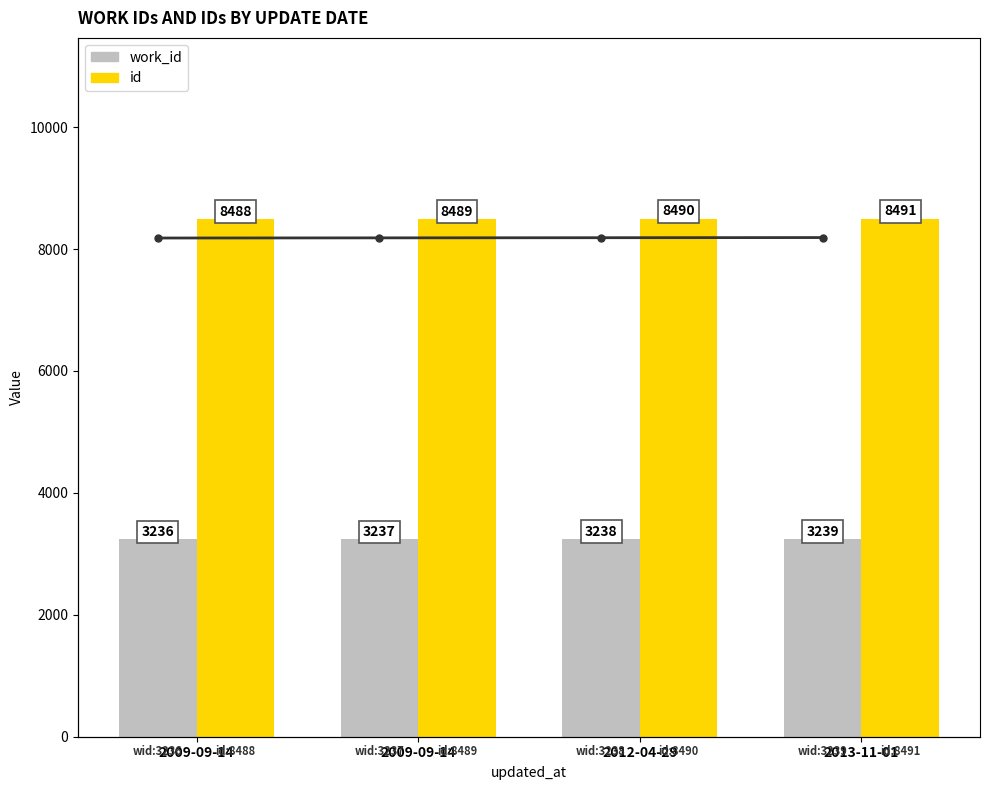

At which label is work_id closest to 3237?

2009-09-14